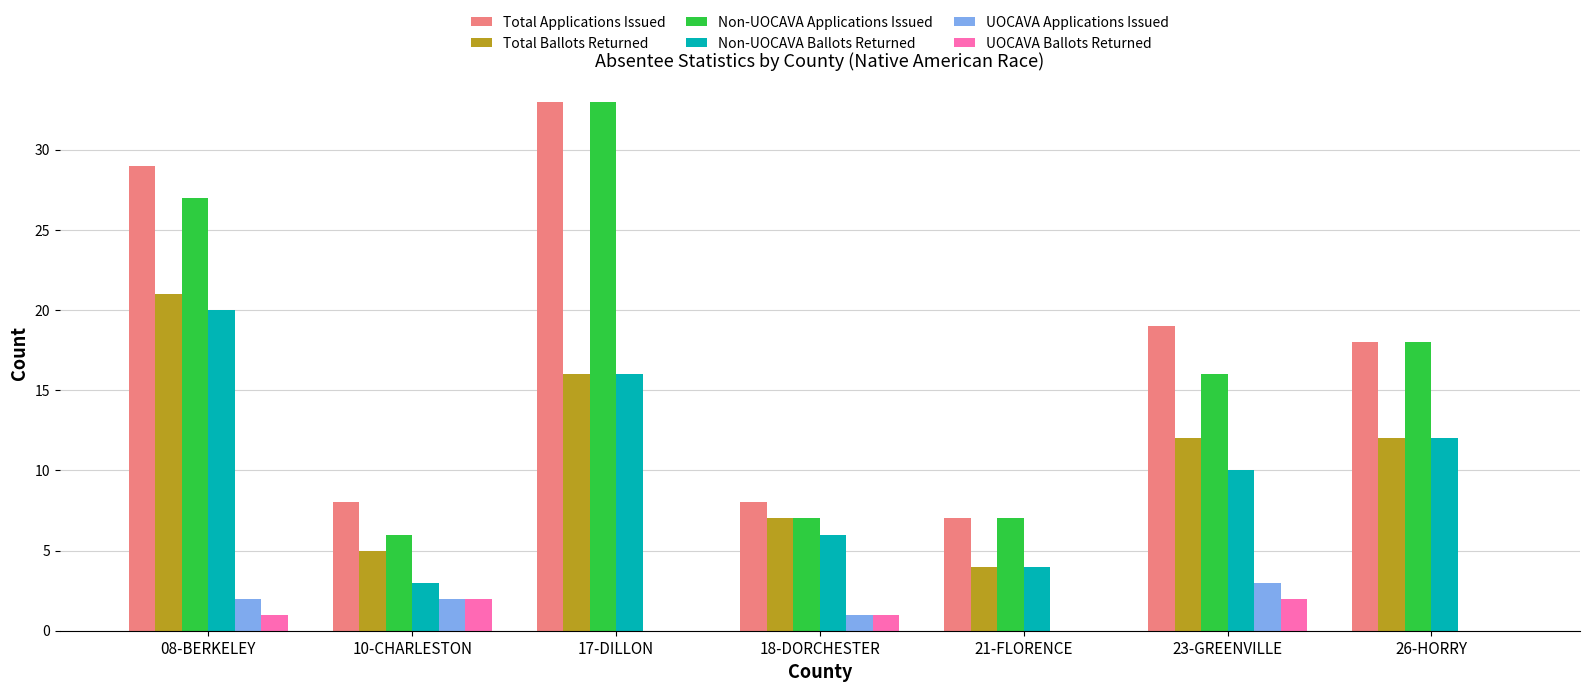

Where does the Total Ballots Returned series first go above 12?

08-BERKELEY